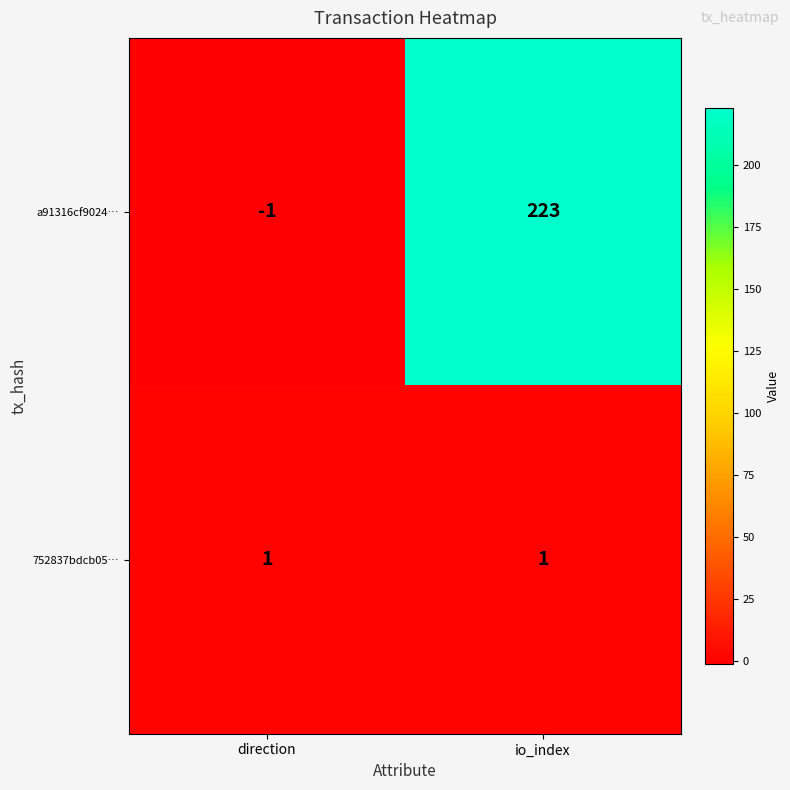

At which category is the sum across all series the highest?

io_index